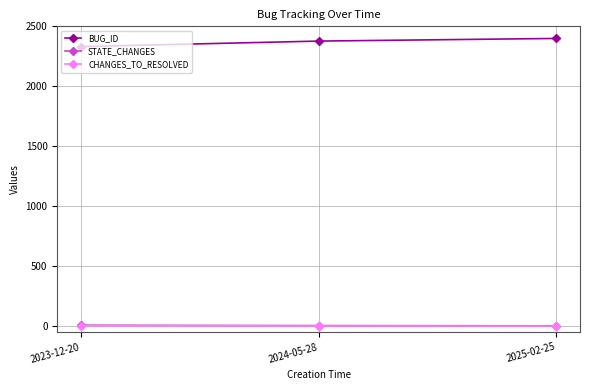

What is the minimum value for BUG_ID?

2331